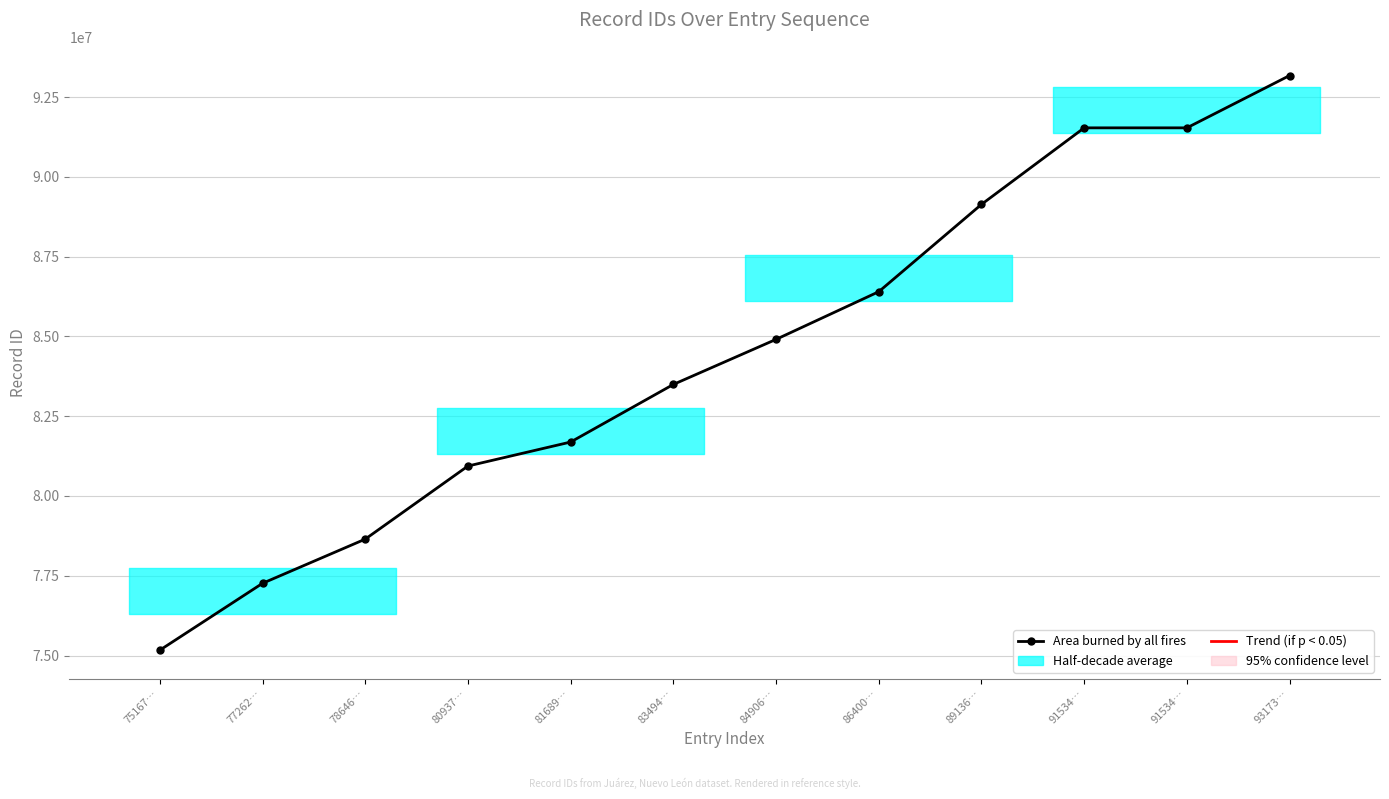

True or false: the data shows 83494282 at 83494….

True